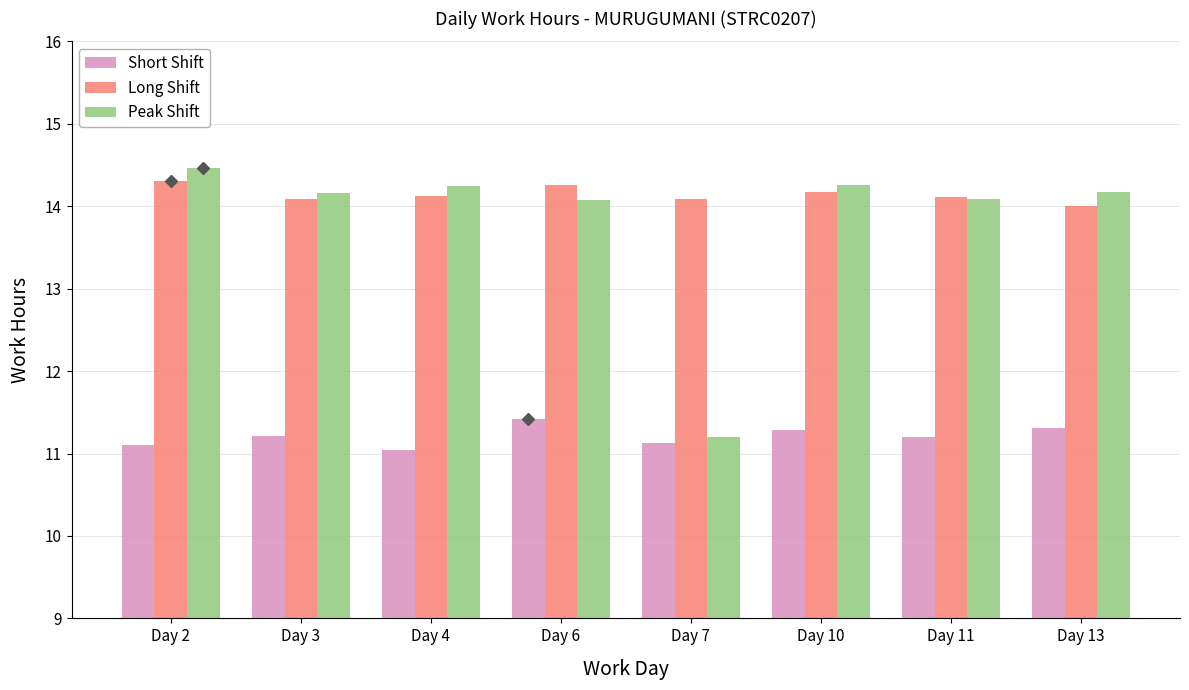

Is the value of Short Shift at Day 11 greater than the value of Peak Shift at Day 6?

No